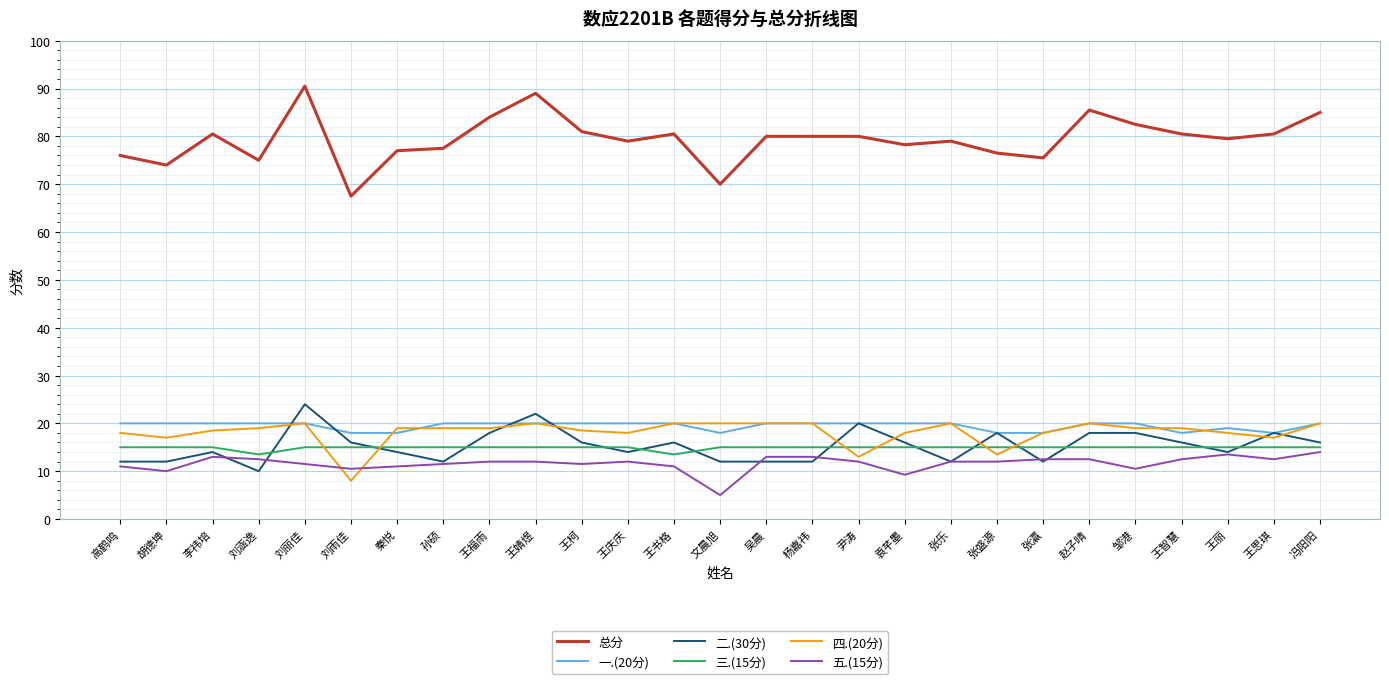

What value does the 二.(30分) series have at 秦悦?

14.0